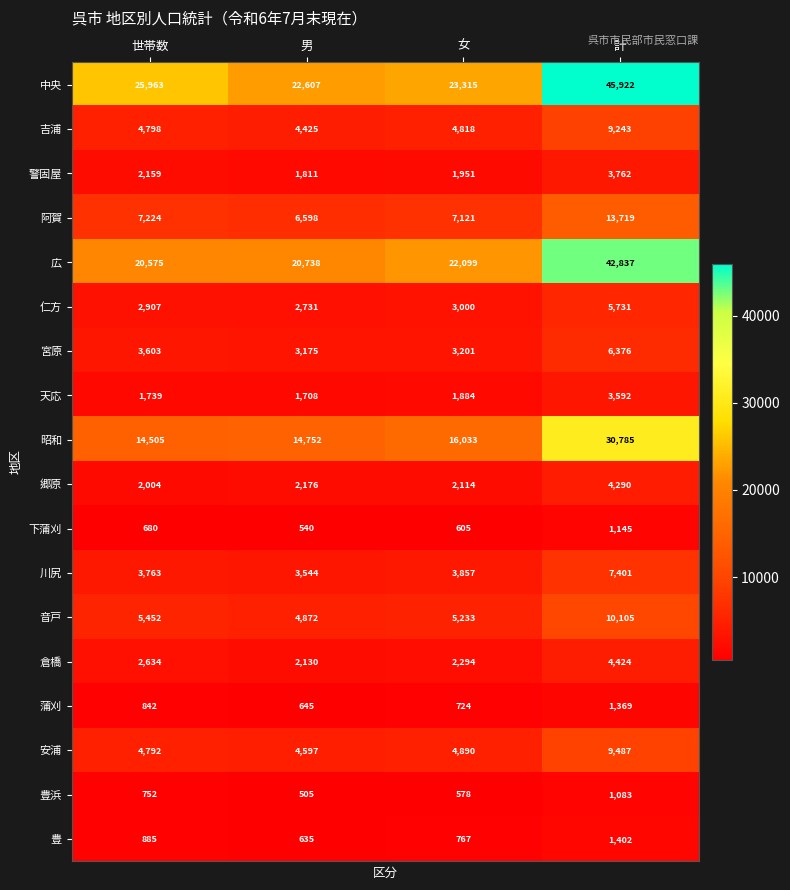

At which label is 倉橋 closest to 3277?

世帯数